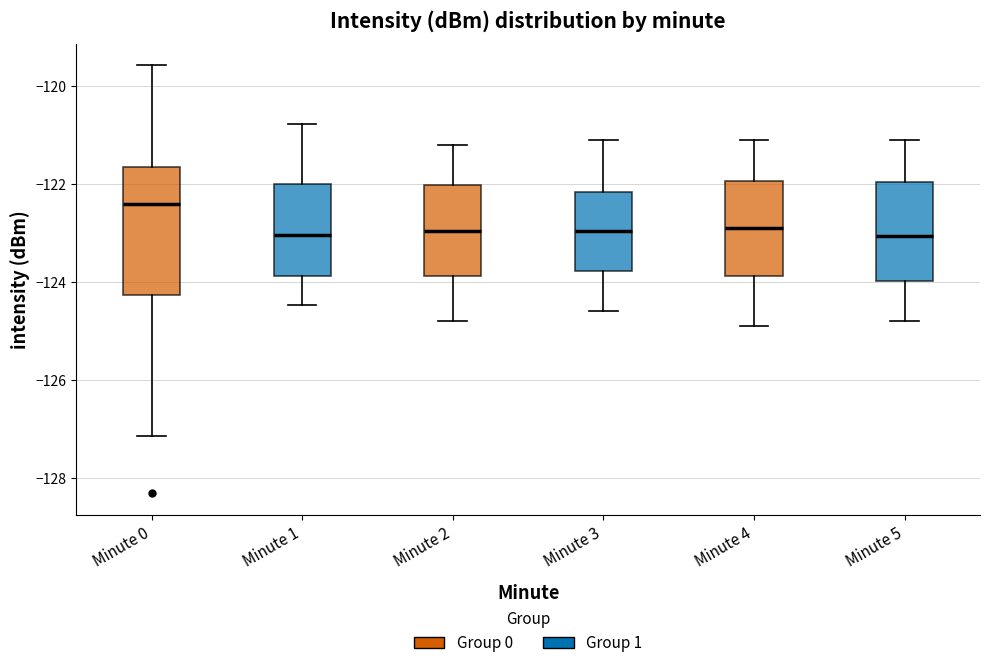

Which box's median line is the highest?

Minute 0